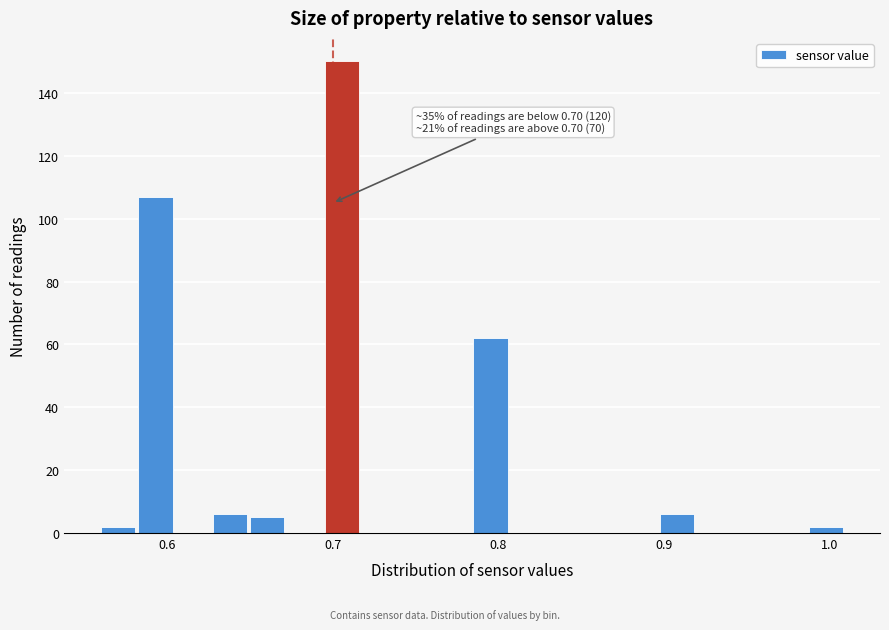

Around what value on the x-axis is the tallest bar? Give the approximate position of its centre, as read against the axis.

0.71